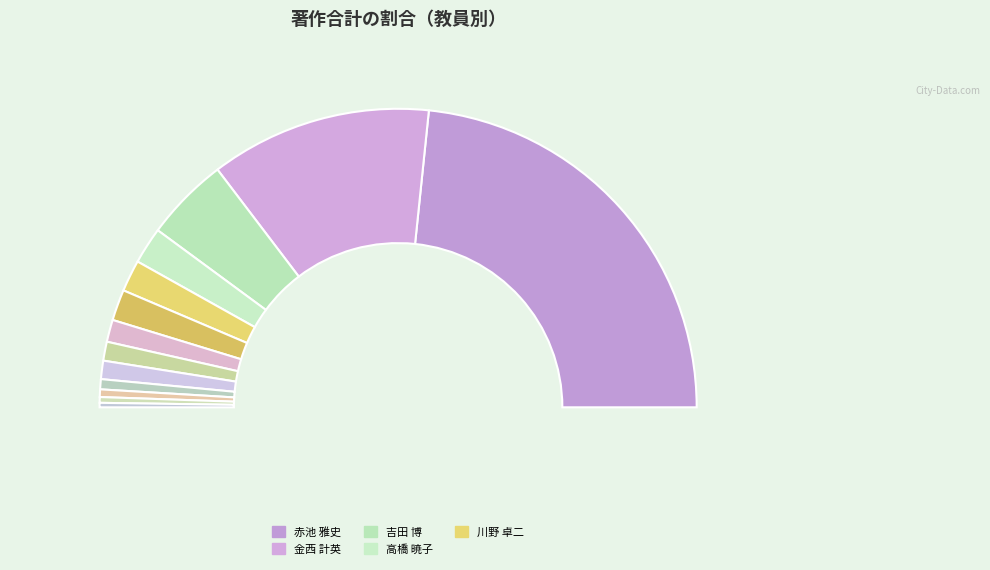

To the nearest percent, what portion does 久保田 祐歌 represent?

1%